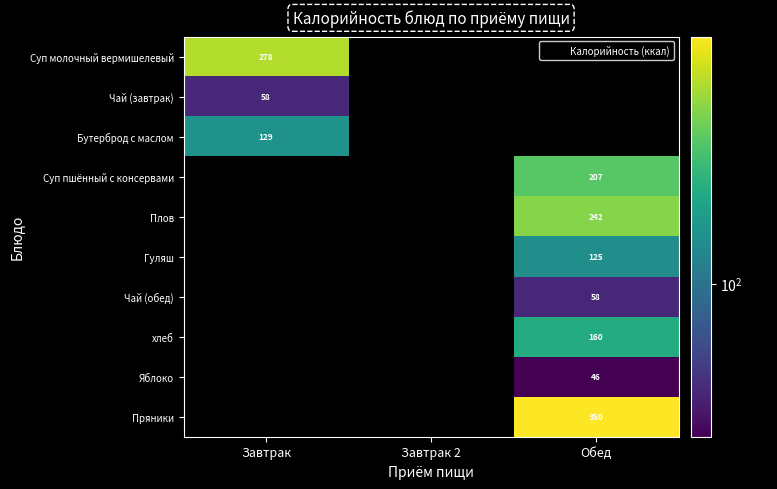

Which series has the largest total across all categories?

Пряники